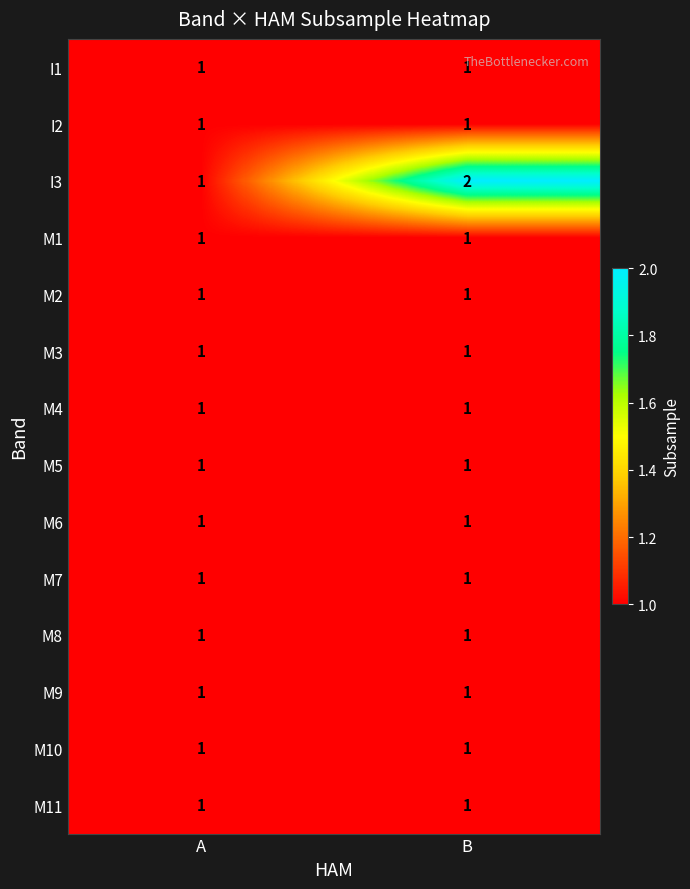

Between A and B, which series saw the biggest shift?

I3